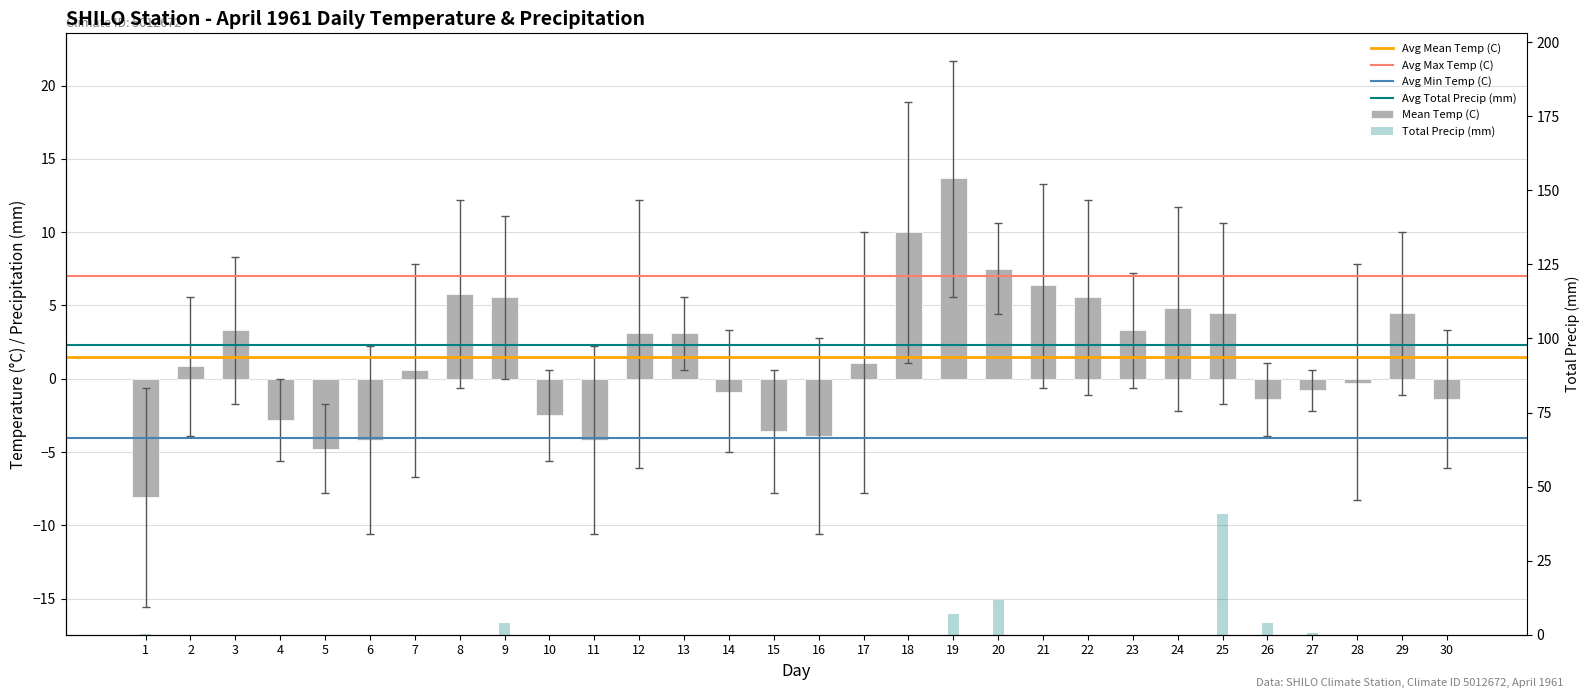

True or false: Min Temp (C) has a value of -18.4 at 16.

False